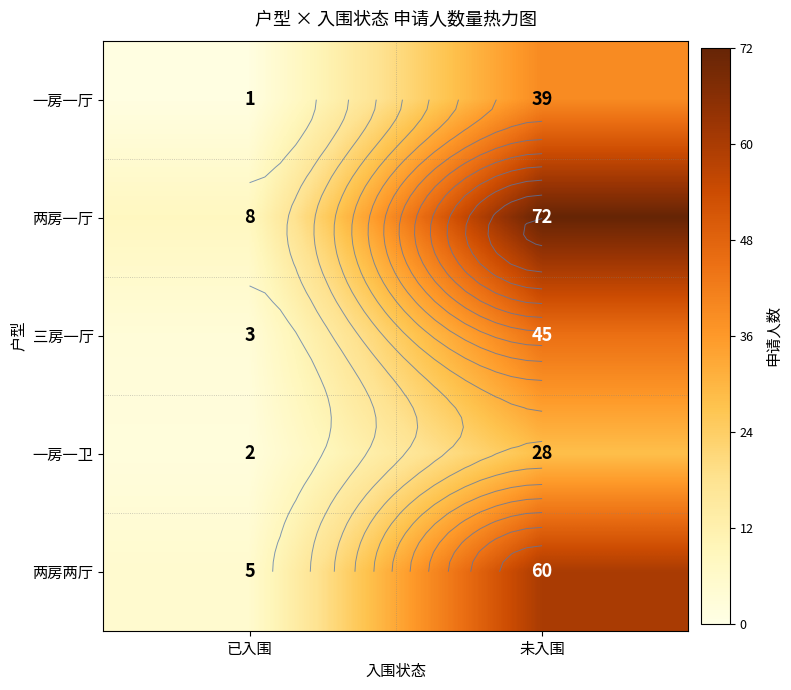

List the labels in order of 两房一厅 value, smallest first.

已入围, 未入围